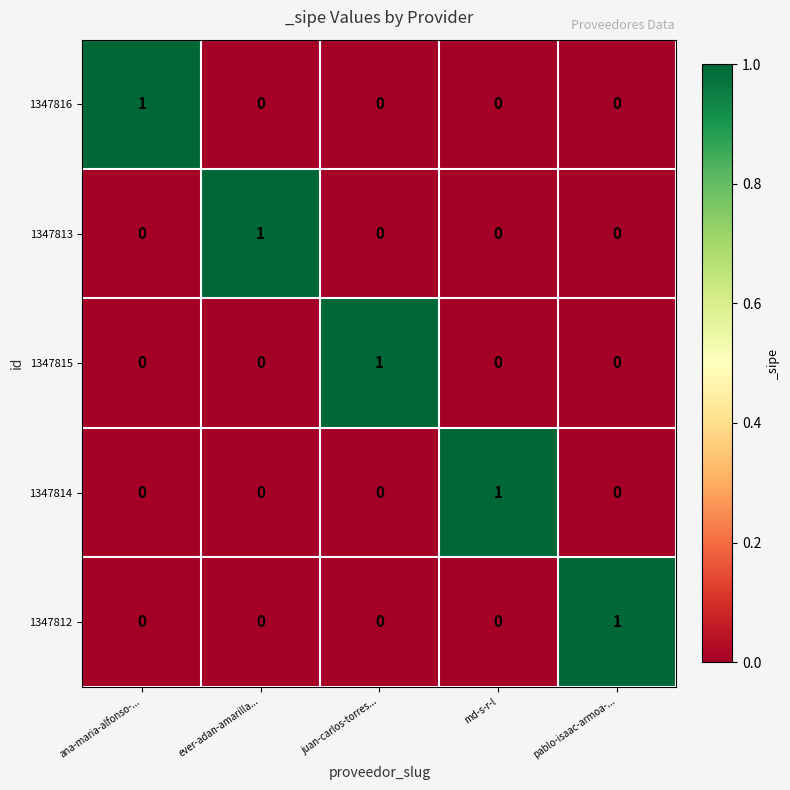

At how many categories does at least one series exceed 0?

5